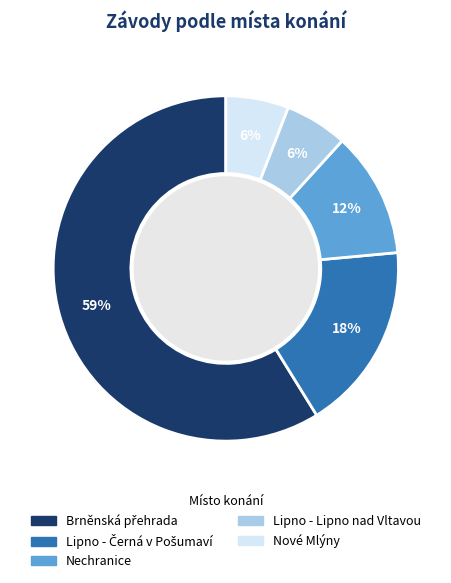

Does any single category account for the majority?

Yes